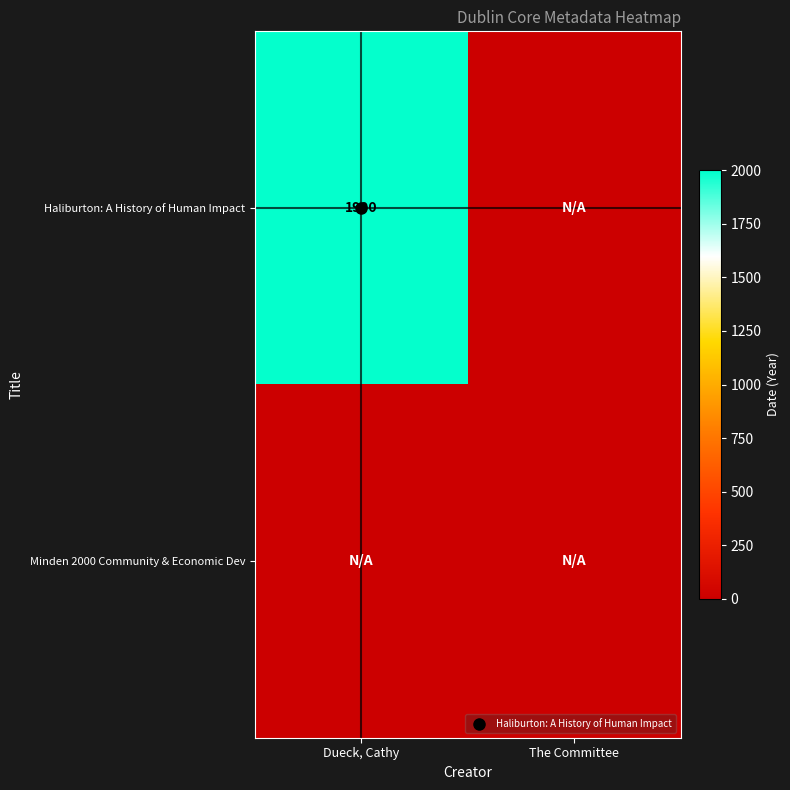

What is the difference between the maximum and minimum values in the Haliburton: A History of Human Impact series?

1990